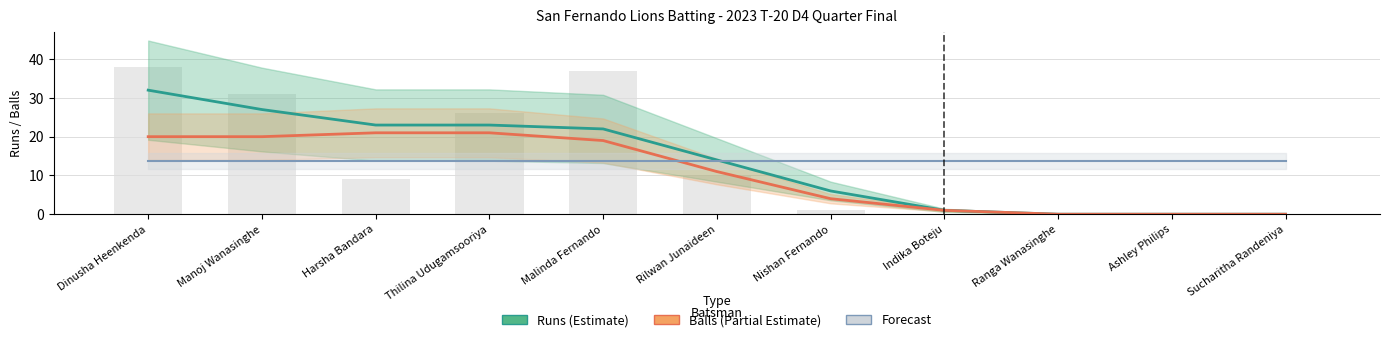

Does the chart contain stacked bars?

No